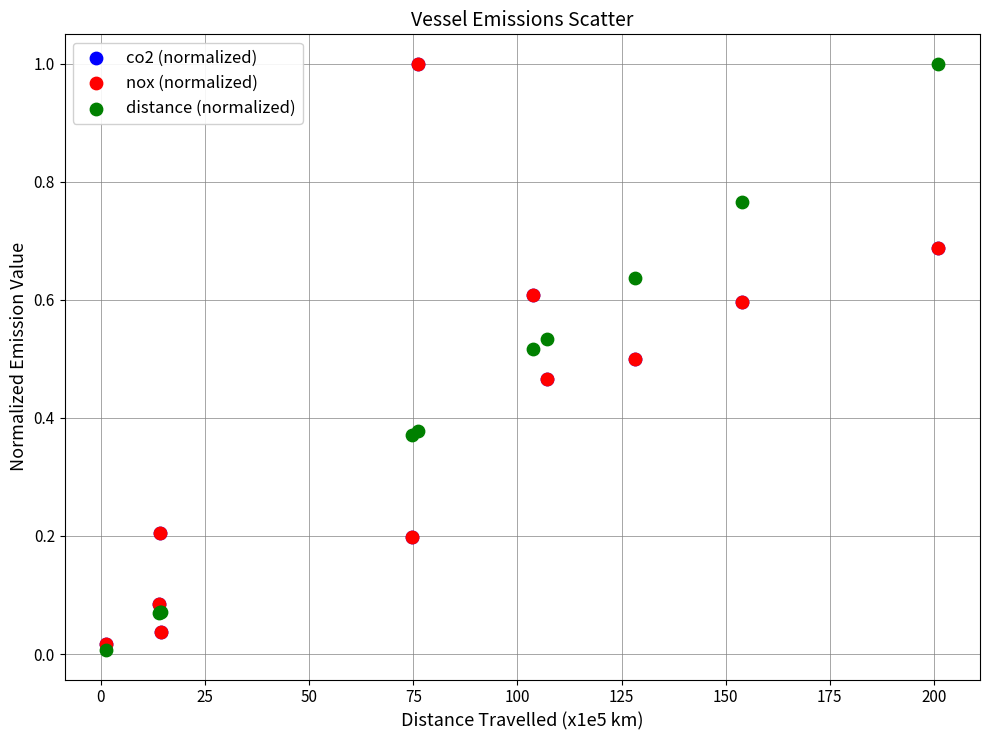

Which series reaches the minimum Y coordinate?

distance (normalized)